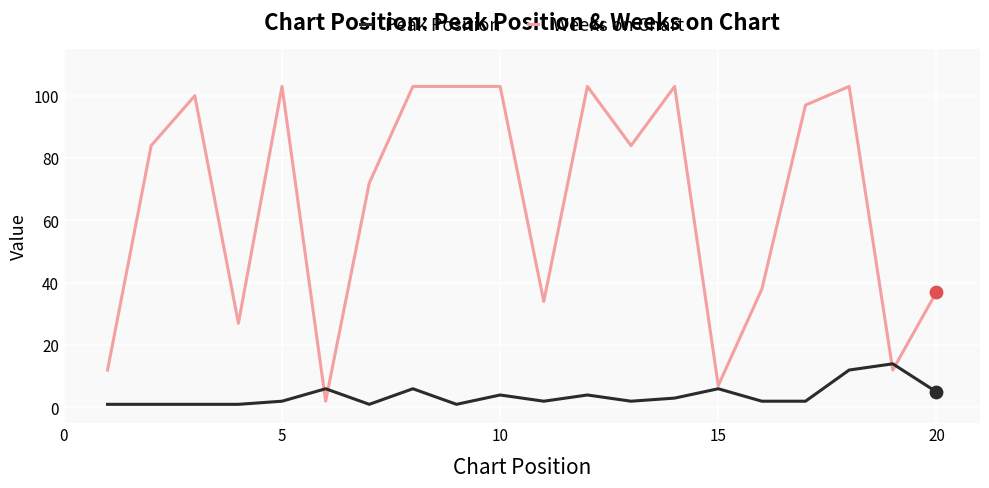

Which series has the largest range (max minus min)?

Weeks on Chart